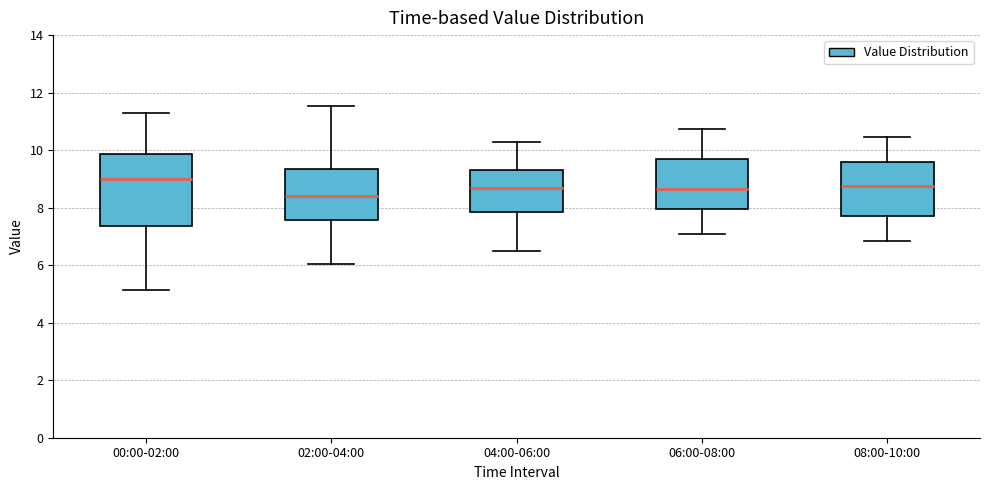

Reading left to right, read every box against the y-axis: the position of its median line, the range the box covers, and the ends of its whiskers. The values are not printed on the chart, so give them approximately, as read against the axis.

00:00-02:00: median 9.0, box 7.4 to 9.8, whiskers 5.2 to 11.4
02:00-04:00: median 8.4, box 7.6 to 9.4, whiskers 6.0 to 11.6
04:00-06:00: median 8.8, box 7.8 to 9.4, whiskers 6.6 to 10.4
06:00-08:00: median 8.6, box 8.0 to 9.8, whiskers 7.2 to 10.8
08:00-10:00: median 8.8, box 7.8 to 9.6, whiskers 6.8 to 10.4